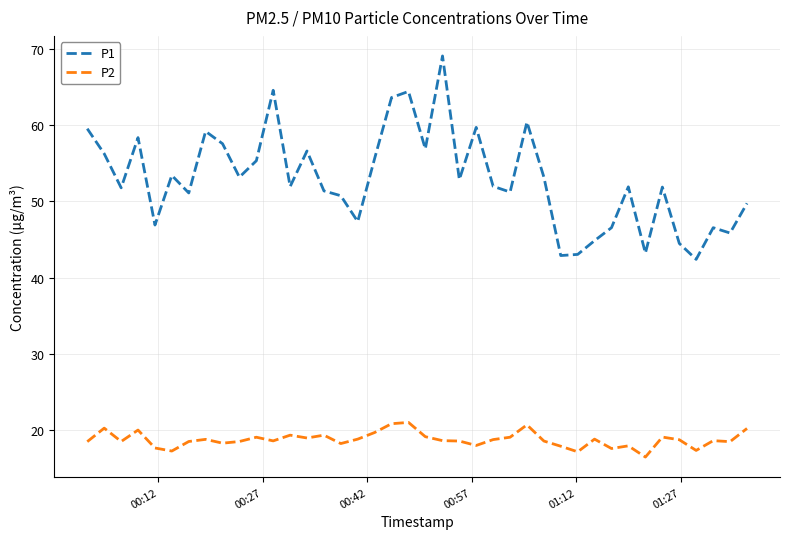

What is the maximum value shown in the chart?

69.0